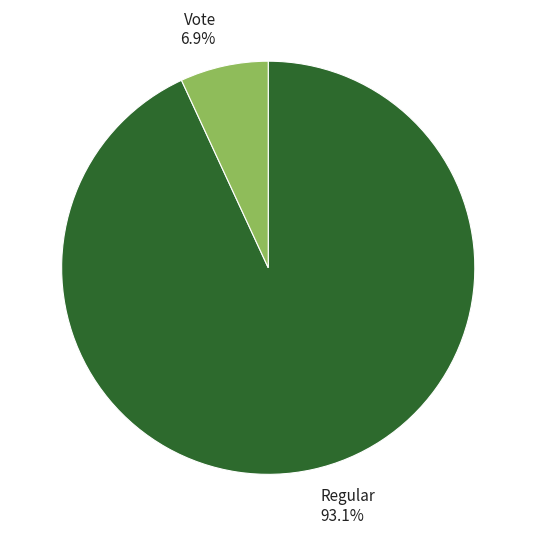

Which has a higher value, Vote or Regular?

Regular